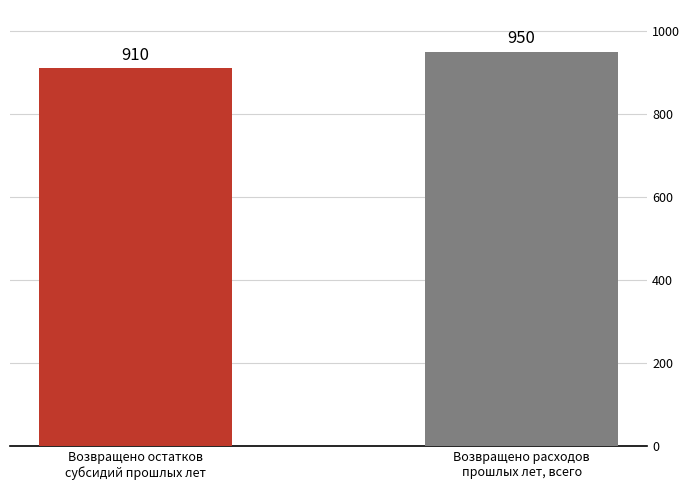

What is the sum of the values at Возвращено остатков
субсидий прошлых лет and Возвращено расходов
прошлых лет, всего?

1860